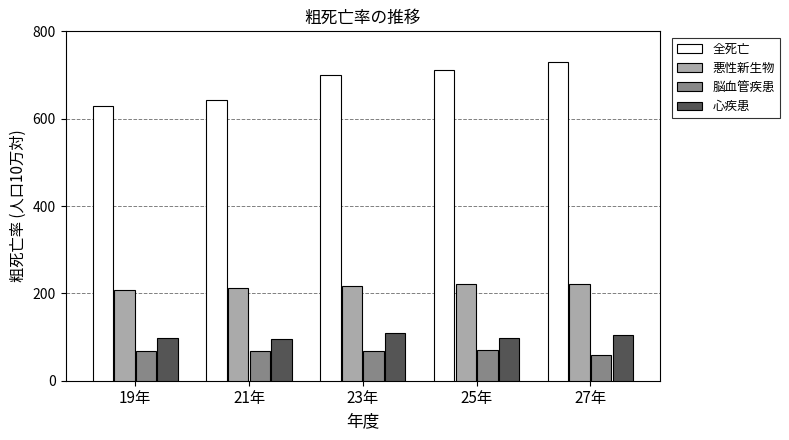

Count the number of categories in the chart.

5